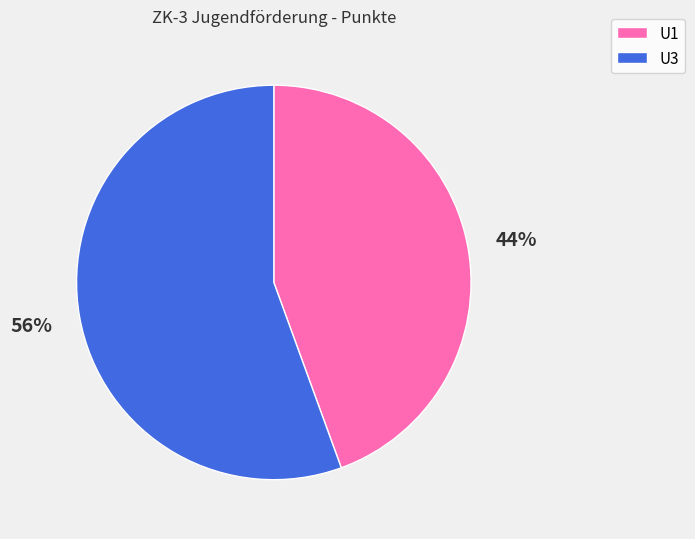

Count the number of slices in the pie.

2